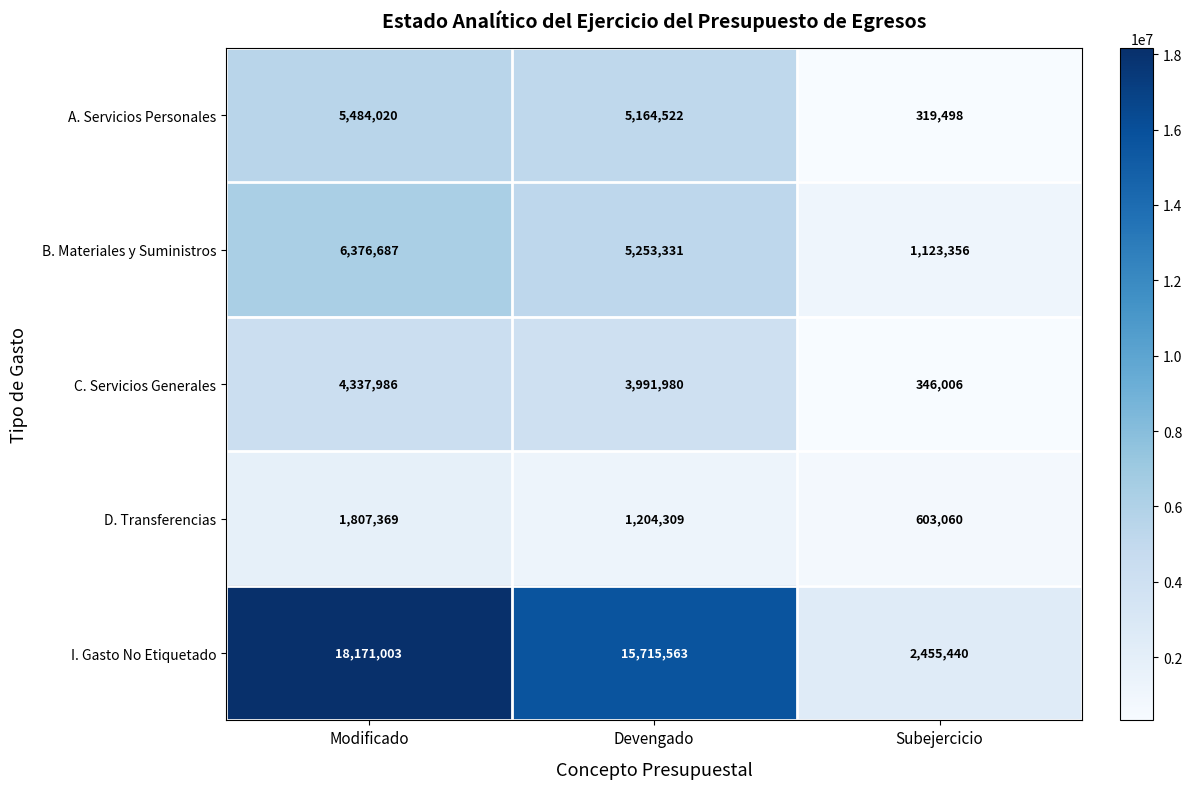

The value of A. Servicios Personales at Subejercicio is 90007. True or false?

False